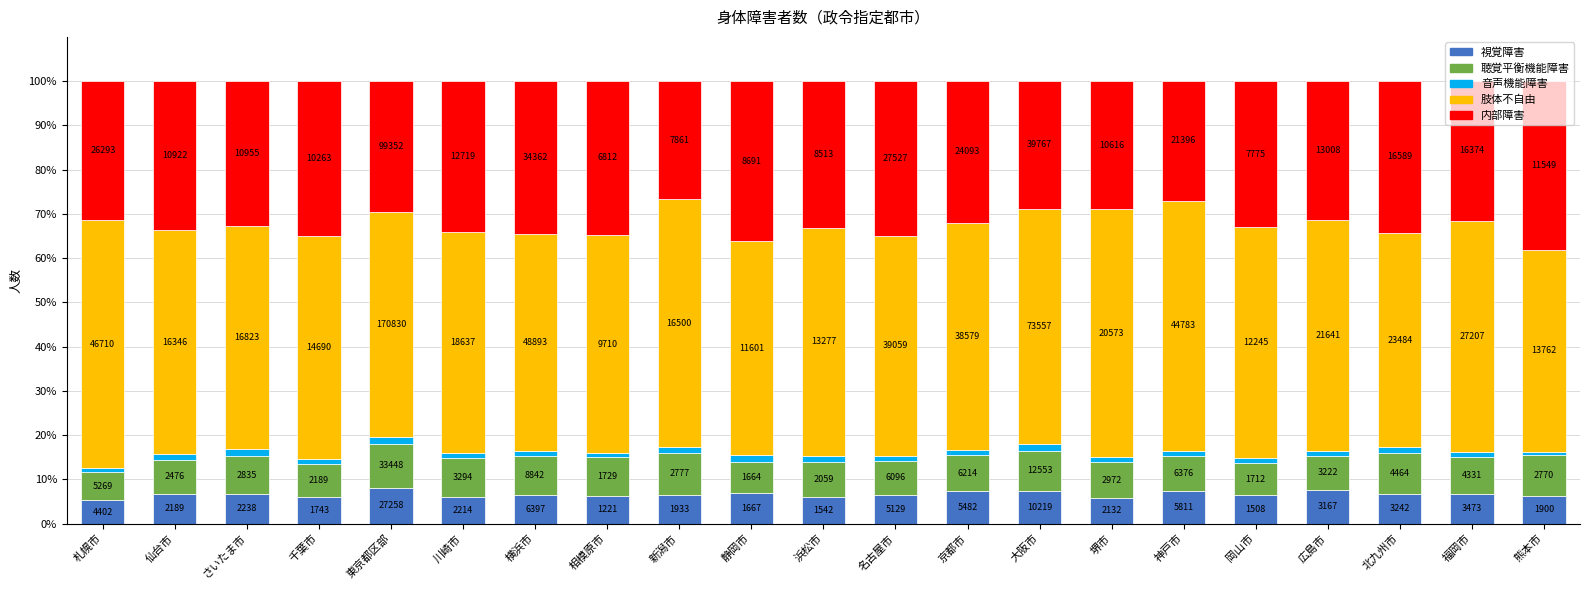

List the labels in order of 肢体不自由 value, largest first.

神戸市, 堺市, 新潟市, 札幌市, 大阪市, 福岡市, 広島市, 岡山市, 浜松市, 京都市, 東京都区部, 仙台市, さいたま市, 千葉市, 川崎市, 名古屋市, 相模原市, 横浜市, 北九州市, 静岡市, 熊本市